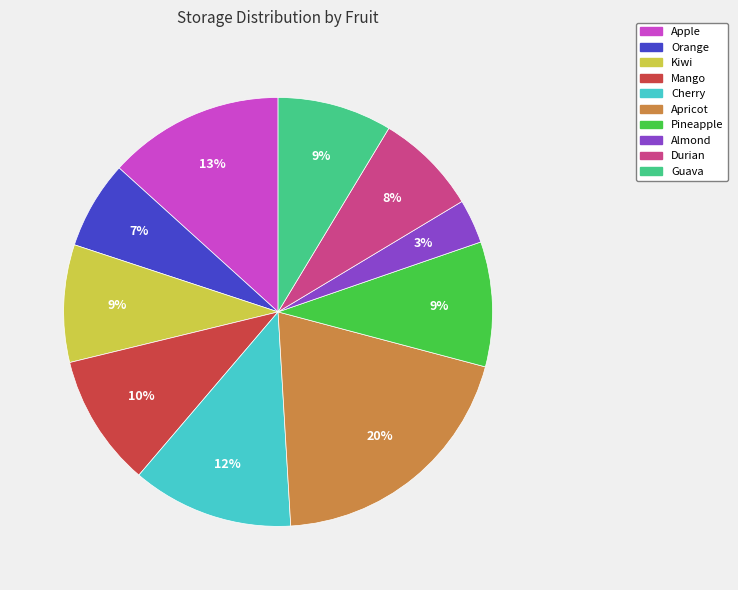

What percentage is the Kiwi slice, to the nearest percent?

9%